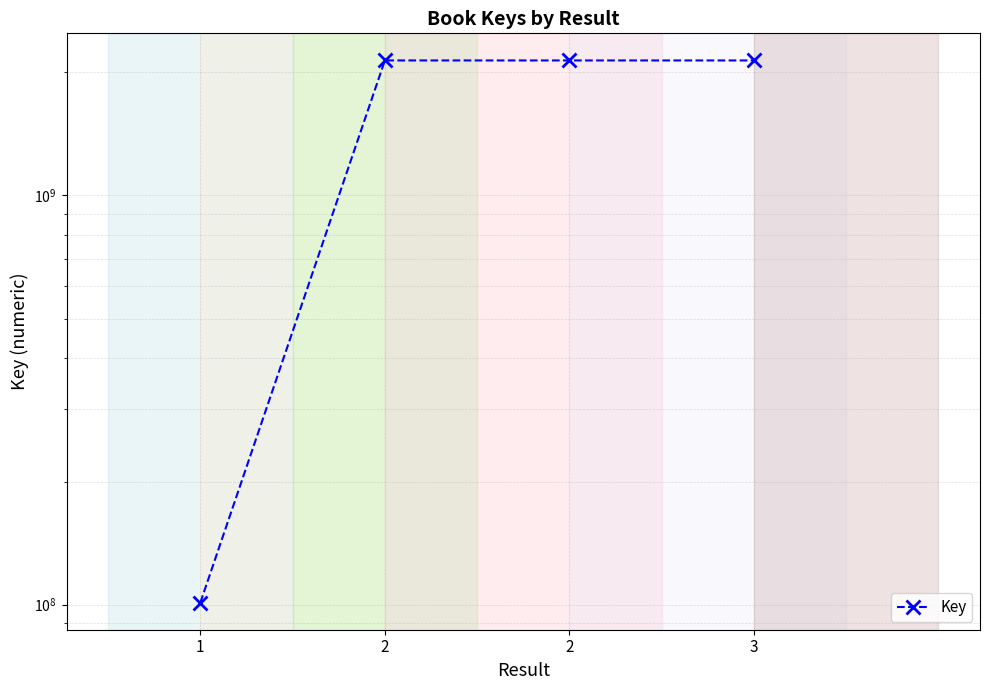

Rank the categories by value from highest to lowest.

2, 2, 3, 1